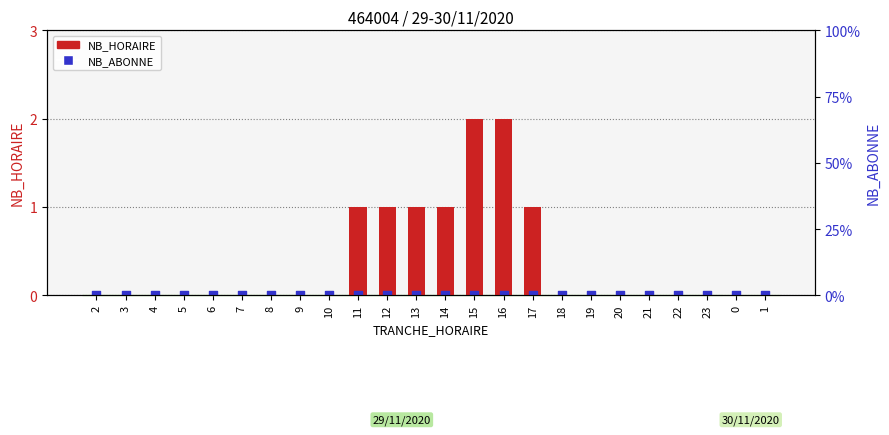

Which series has the largest Y range (max minus min)?

NB_HORAIRE